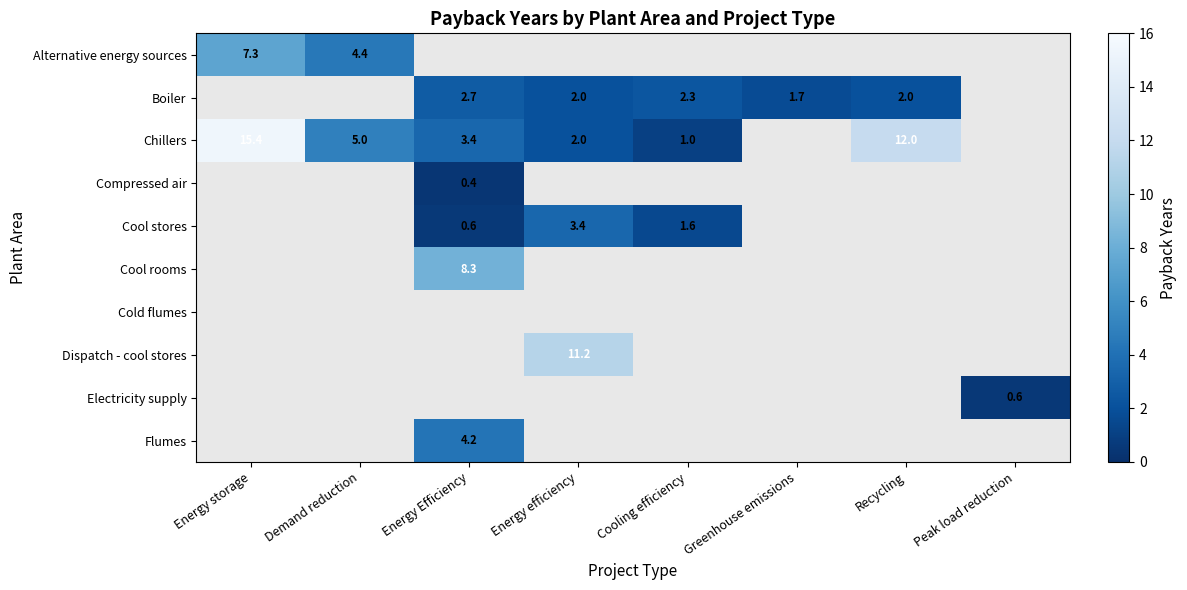

True or false: Dispatch - cool stores has a value of 11.2 at Energy efficiency.

True